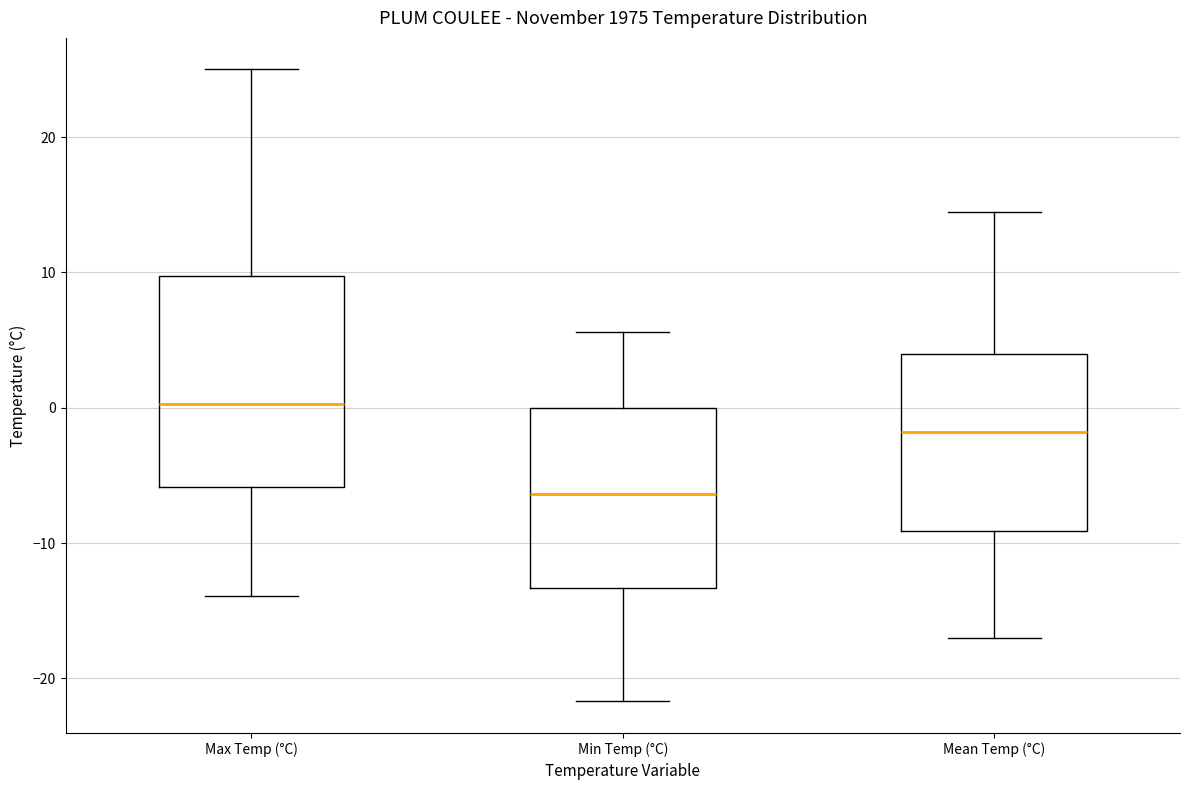

Where is the lower edge of the box for Min Temp (°C) on the y-axis? The values are not printed on the chart, so give them approximately, as read against the axis.

-13